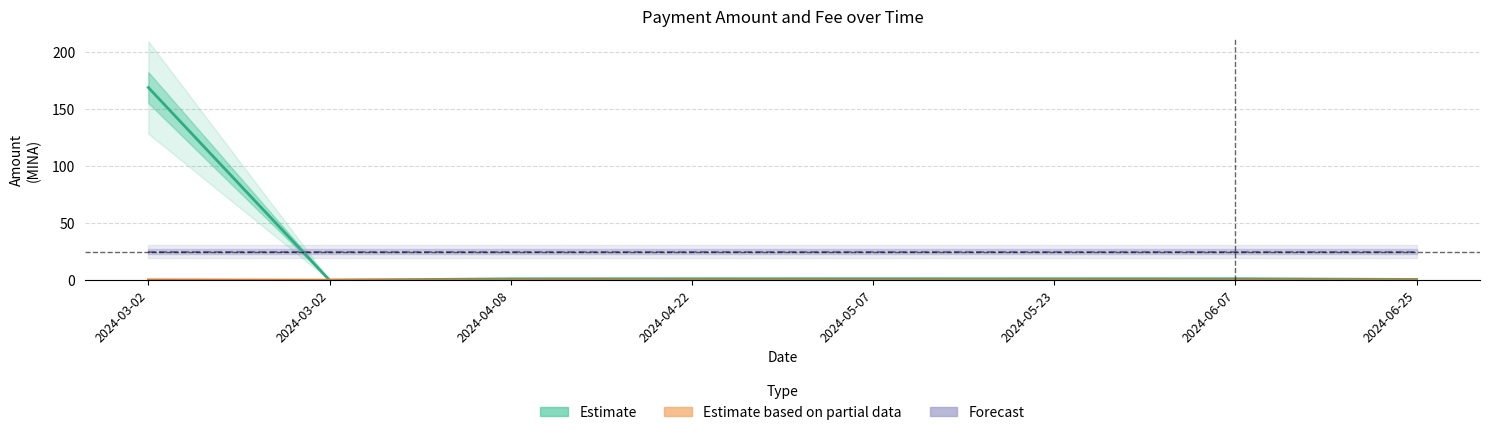

Is it true that Forecast (mean) equals 44.0 at 2024-06-07?

False